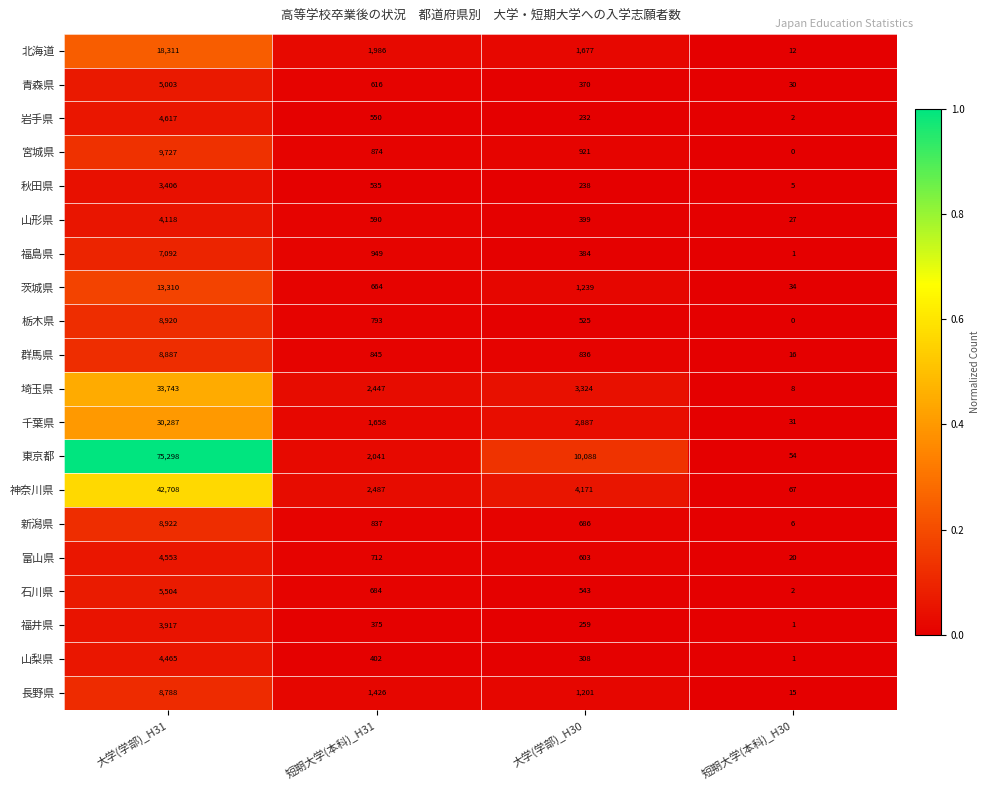

What is the difference between the second highest and minimum values in the 福井県 series?

374